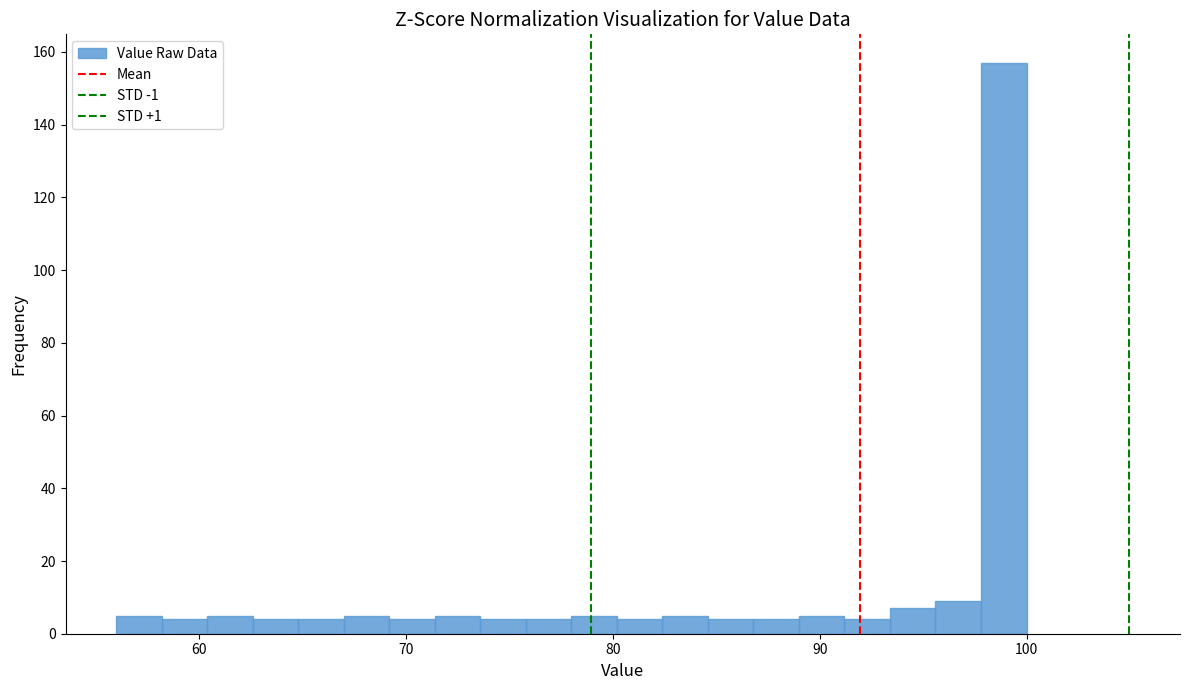

Around what value on the x-axis is the tallest bar? Give the approximate position of its centre, as read against the axis.

99